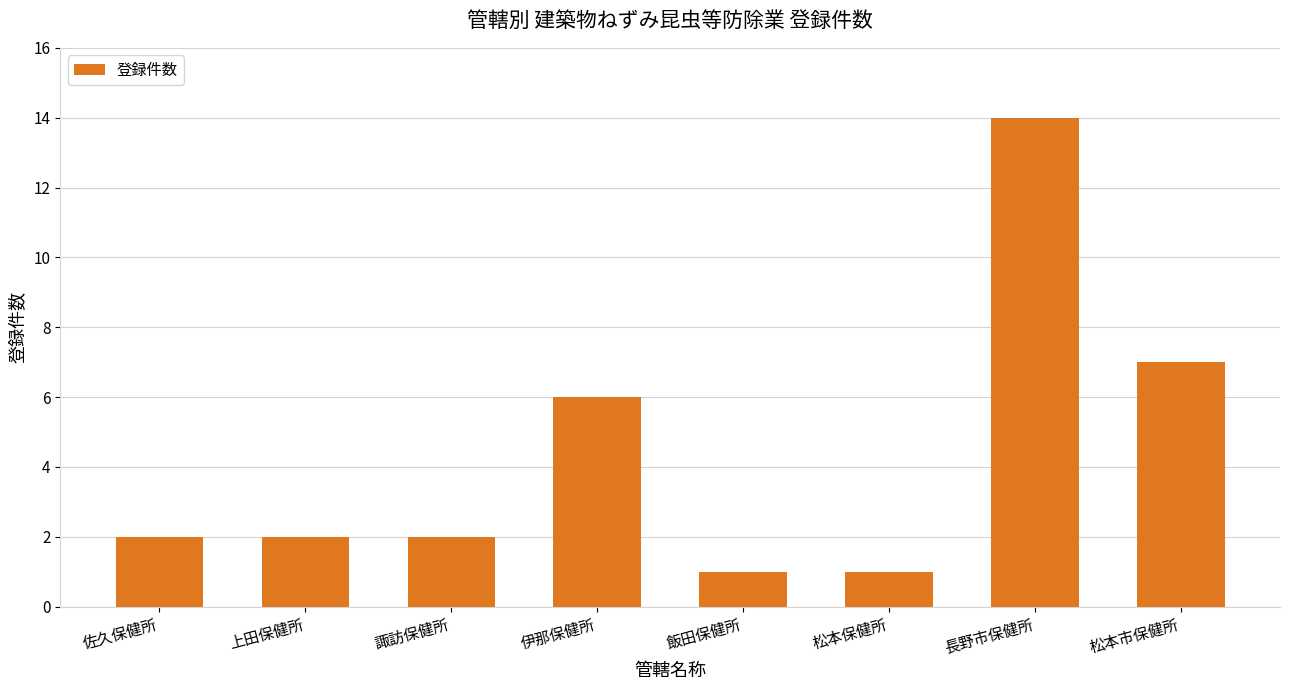

Reading left to right, extract all data points from this chart.

2	2	2	6	1	1	14	7